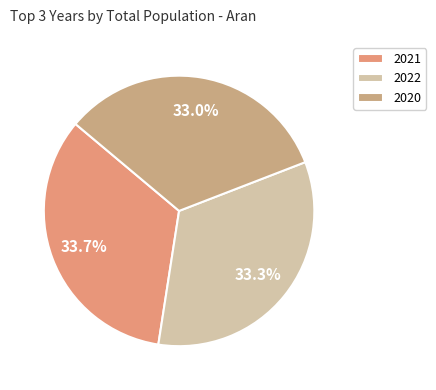

Count the number of slices in the pie.

3